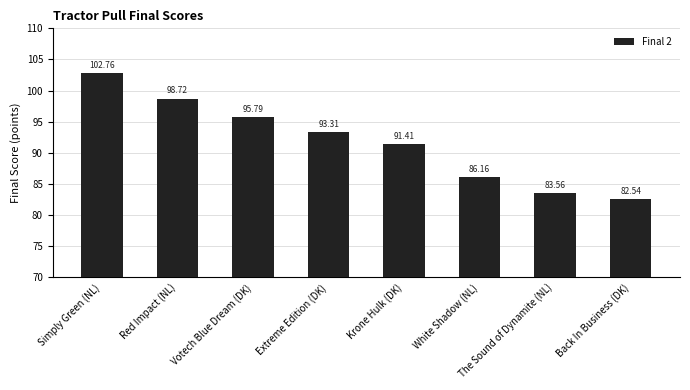

Reading left to right, extract all data points from this chart.

102.8	98.7	95.8	93.3	91.4	86.2	83.6	82.5